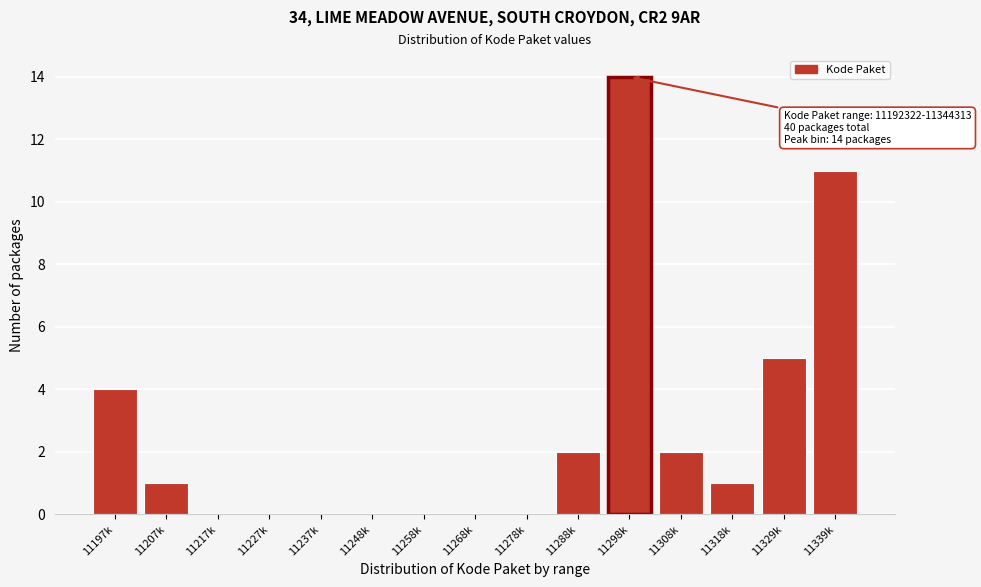

Reading left to right, what are all the values shown in this chart?

11197k=4	11207k=1	11217k=0	11227k=0	11237k=0	11248k=0	11258k=0	11268k=0	11278k=0	11288k=2	11298k=14	11308k=2	11318k=1	11329k=5	11339k=11